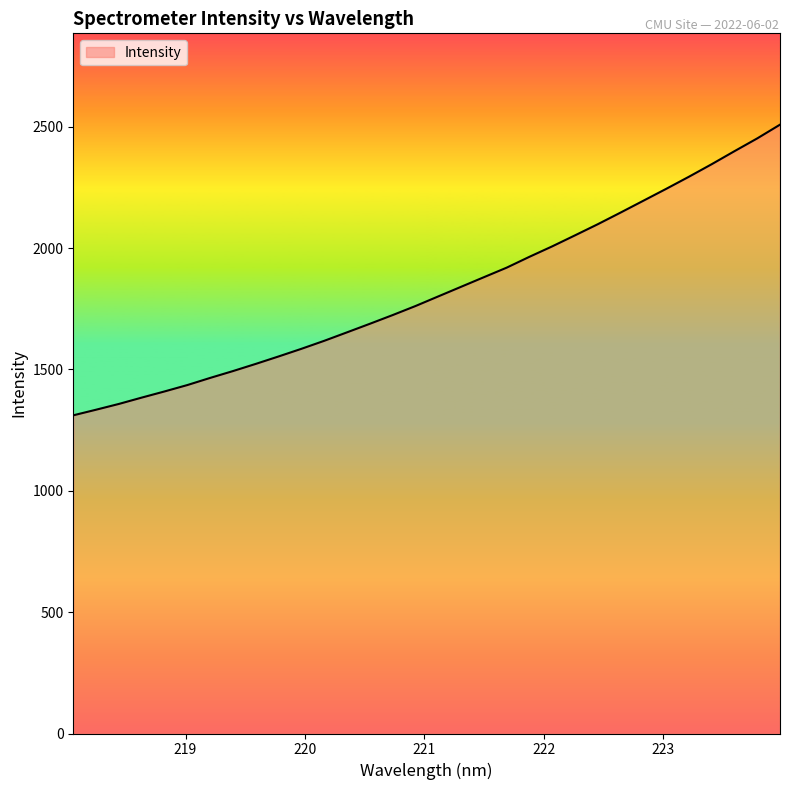

What is the smallest value displayed?

1310.9